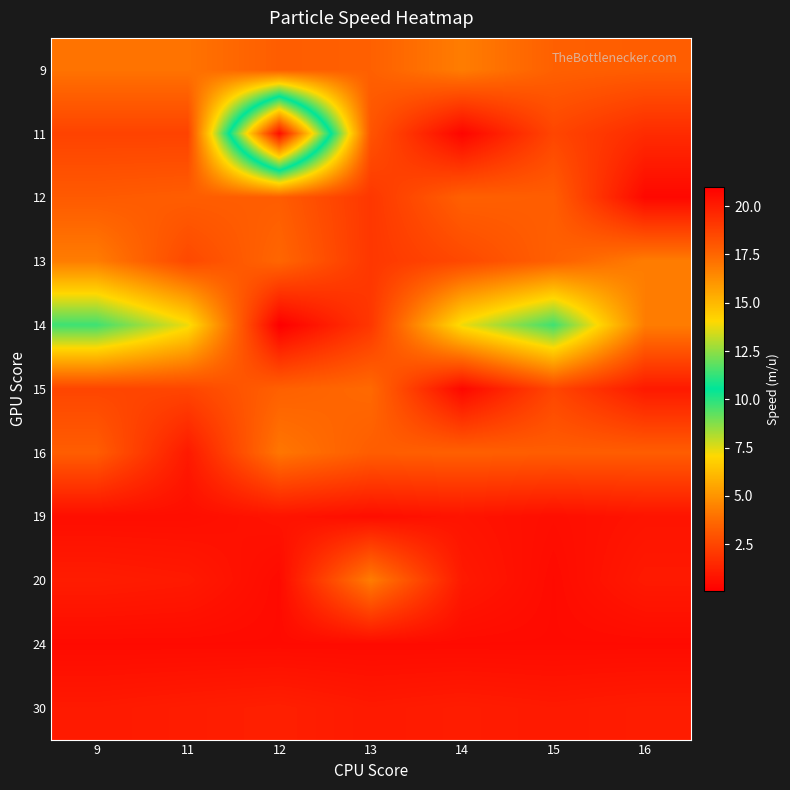

Between 9 and 14, which is larger?

14